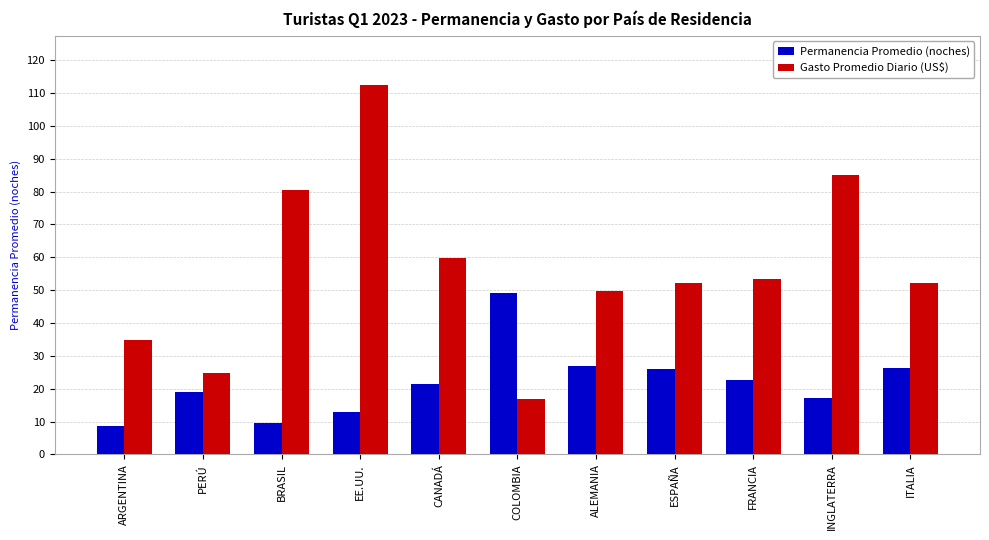

List the series in order of their overall mean, lowest first.

Permanencia Promedio (noches), Gasto Promedio Diario (US$)